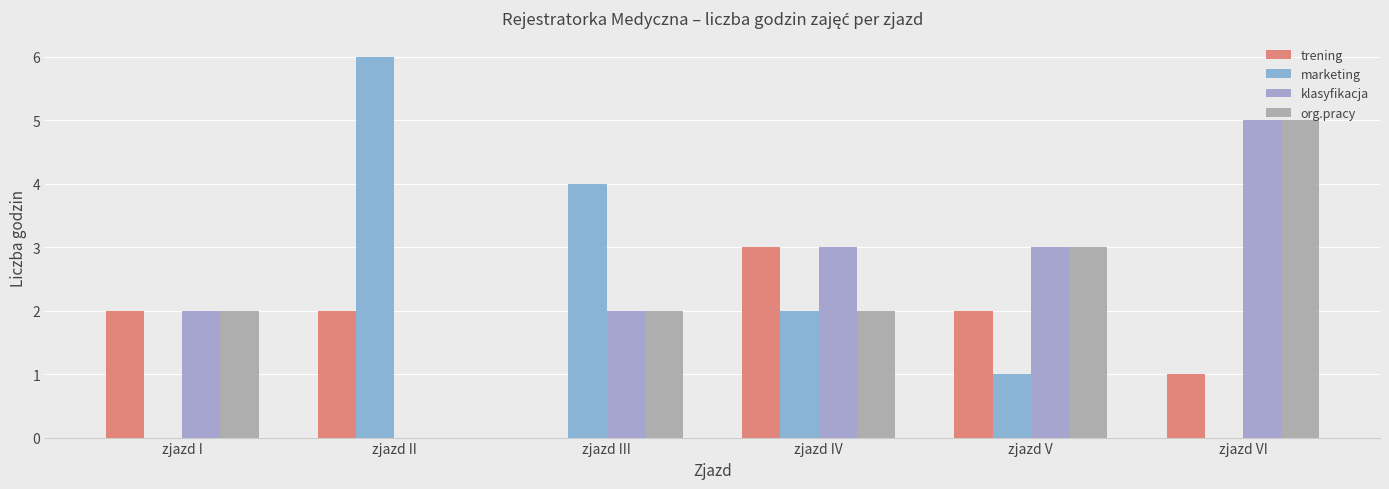

How many categories are shown in the chart?

6